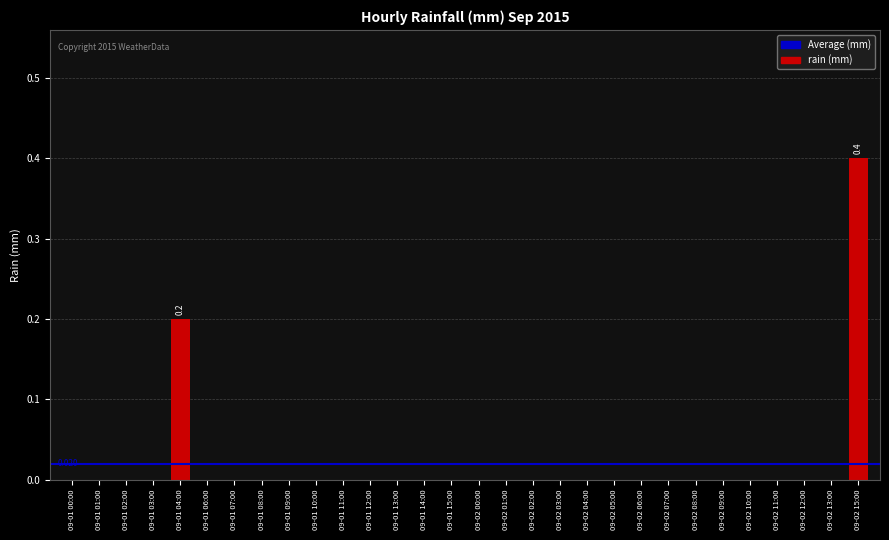

List the labels in order of value, largest first.

09-02 15:00, 09-01 04:00, 09-01 00:00, 09-01 01:00, 09-01 02:00, 09-01 03:00, 09-01 06:00, 09-01 07:00, 09-01 08:00, 09-01 09:00, 09-01 10:00, 09-01 11:00, 09-01 12:00, 09-01 13:00, 09-01 14:00, 09-01 15:00, 09-02 00:00, 09-02 01:00, 09-02 02:00, 09-02 03:00, 09-02 04:00, 09-02 05:00, 09-02 06:00, 09-02 07:00, 09-02 08:00, 09-02 09:00, 09-02 10:00, 09-02 11:00, 09-02 12:00, 09-02 13:00